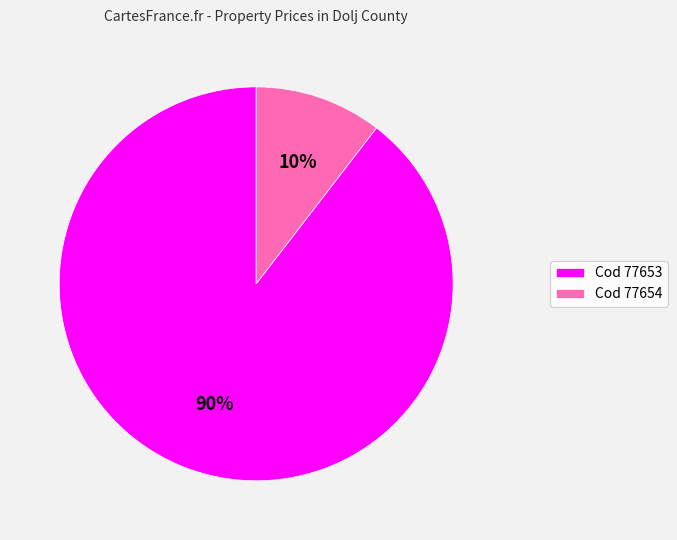

The Cod 77653 slice represents 80% of the pie. True or false?

False